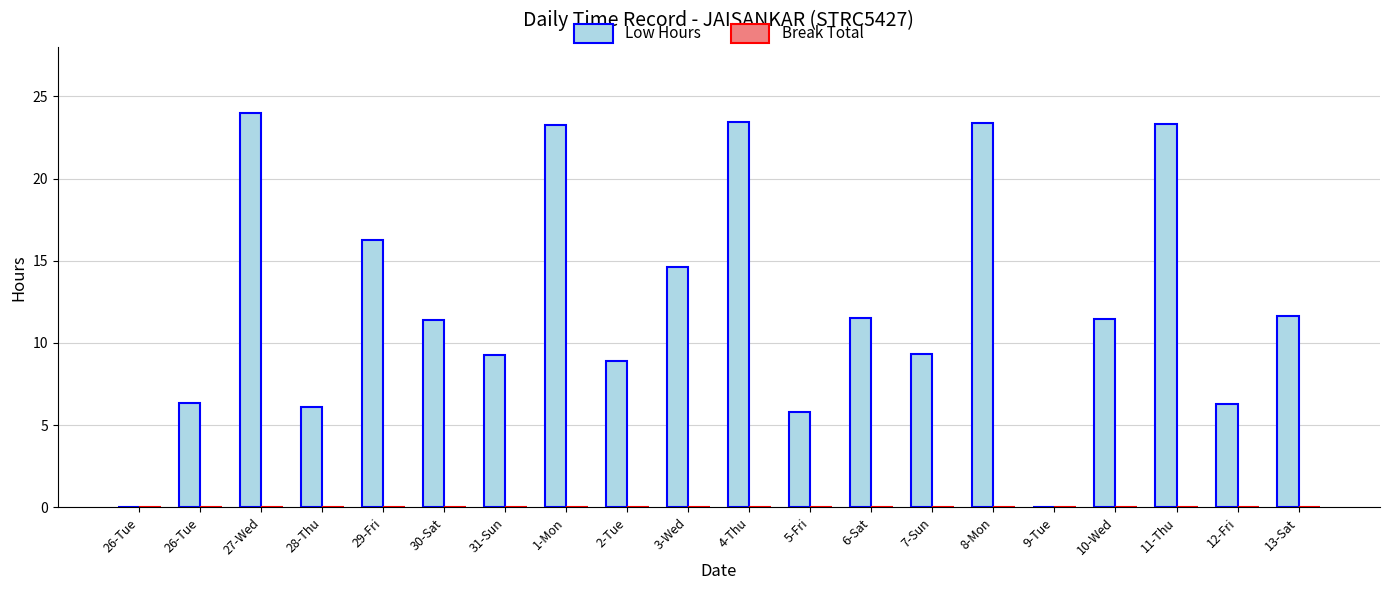

How many data points does each series have?

20